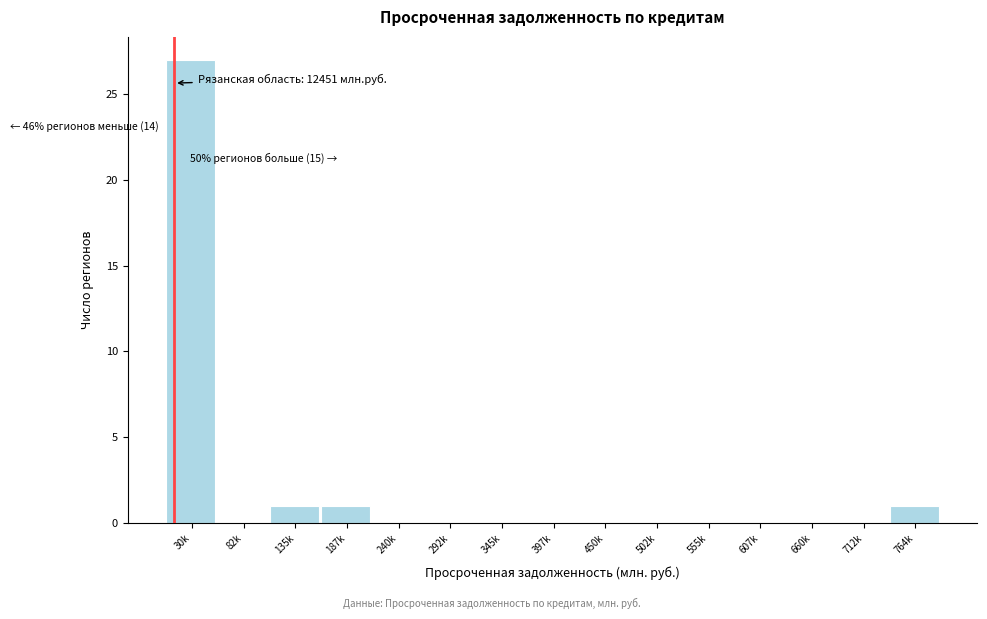

Reading left to right, extract all data points from this chart.

30k=27	82k=0	135k=1	187k=1	240k=0	292k=0	345k=0	397k=0	450k=0	502k=0	555k=0	607k=0	660k=0	712k=0	764k=1